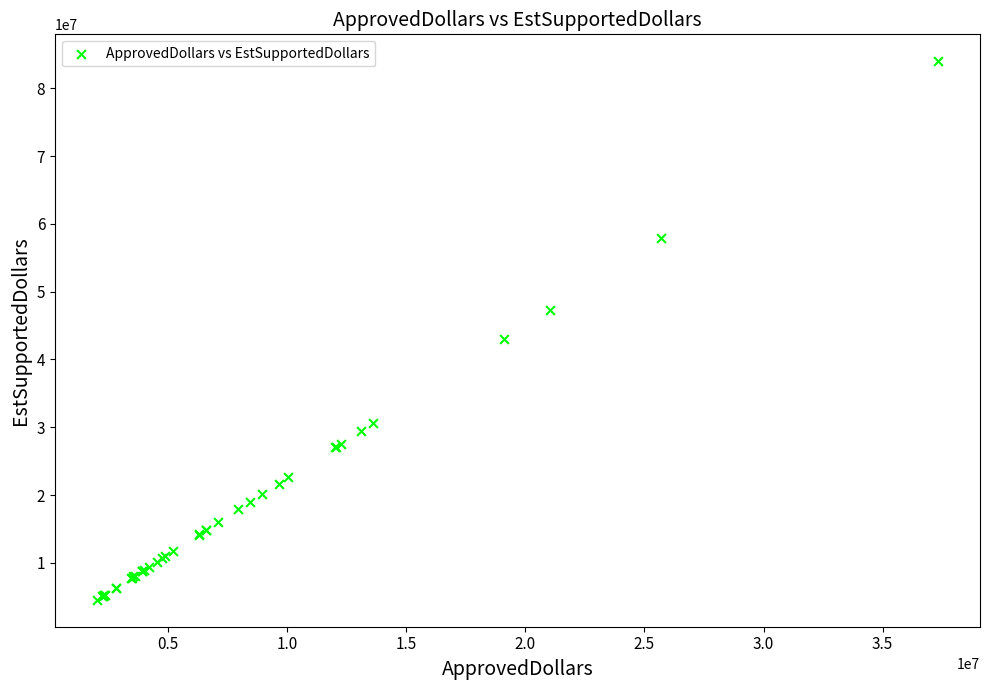

What Y value in the scatter plot is closest to 44259750?

43013250